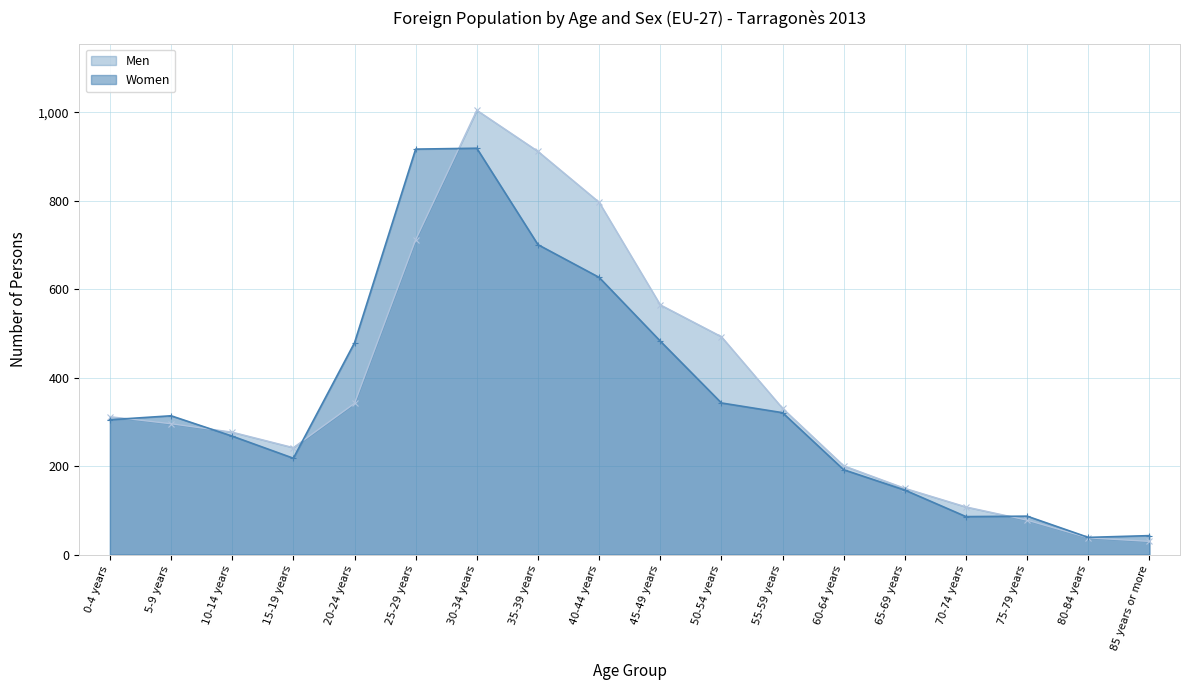

Which series has the widest spread of values?

Men